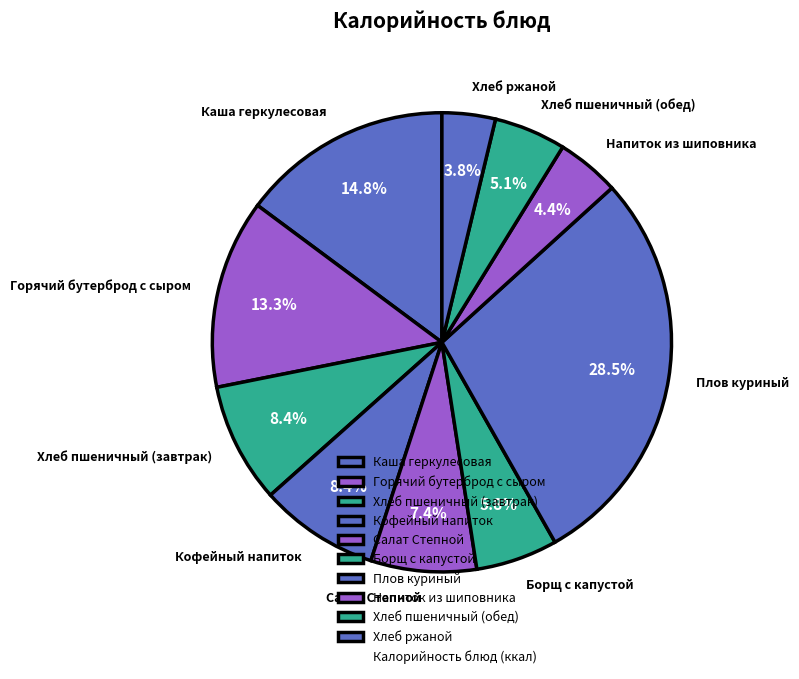

Between Хлеб ржаной and Каша геркулесовая, which is larger?

Каша геркулесовая